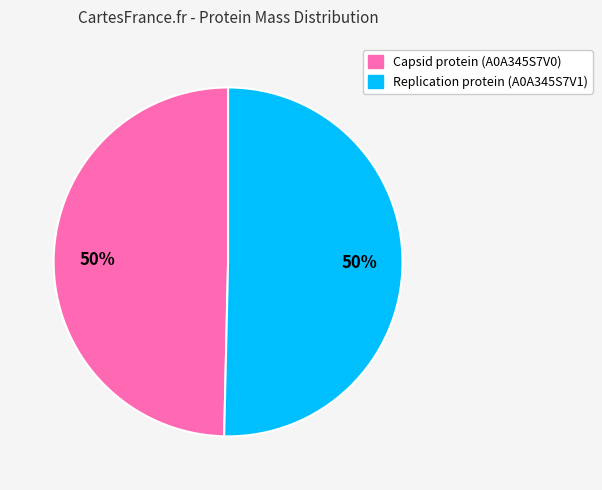

True or false: Capsid protein (A0A345S7V0) accounts for 37% of the total.

False